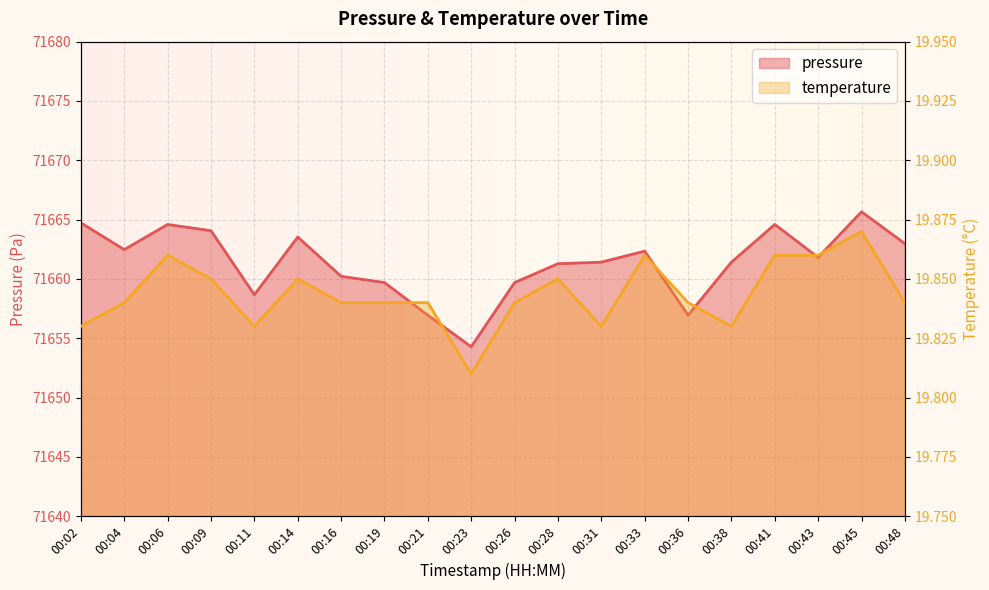

The value of temperature at 00:23 is 6.9. True or false?

False